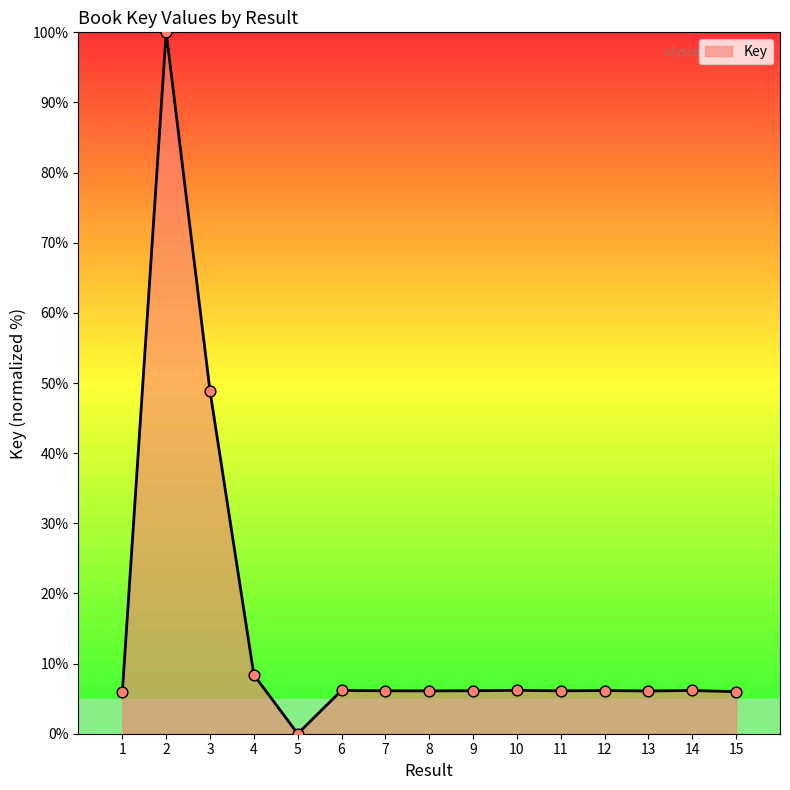

Between 7 and 5, which is larger?

7